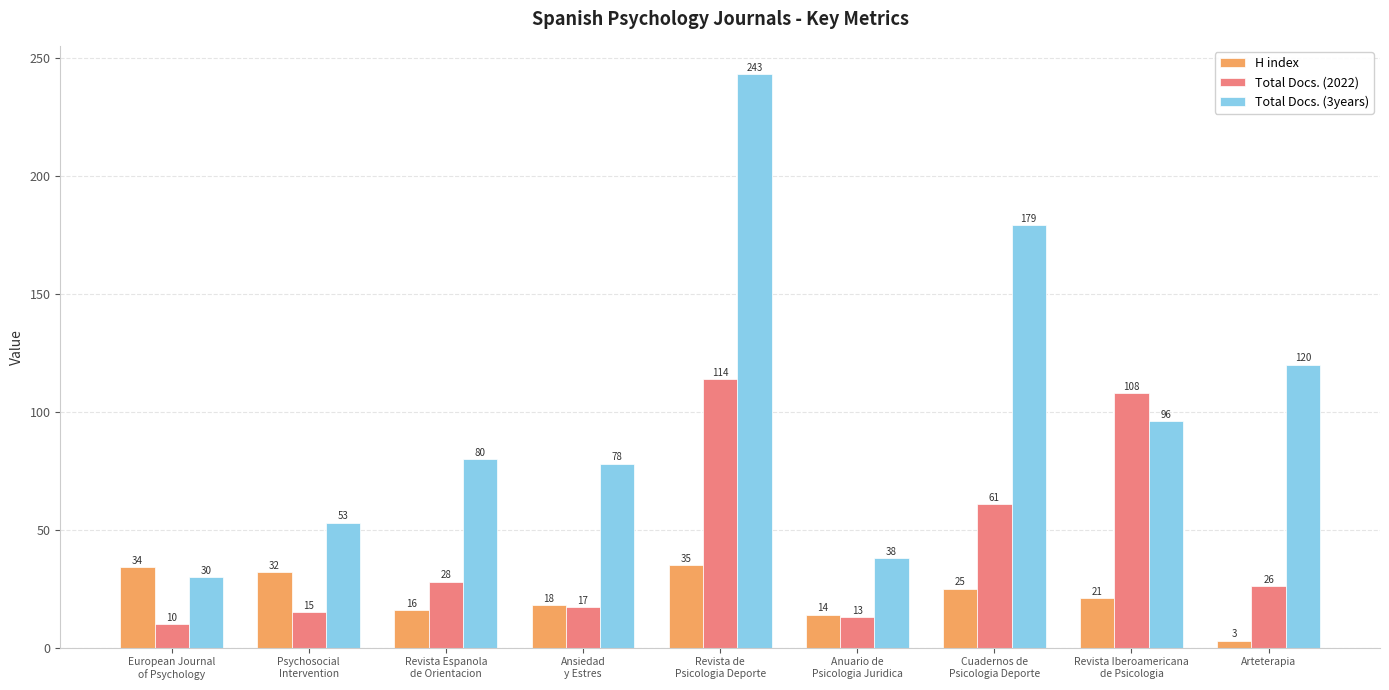

True or false: Total Docs. (3years) has a value of 38 at Anuario de
Psicologia Juridica.

True